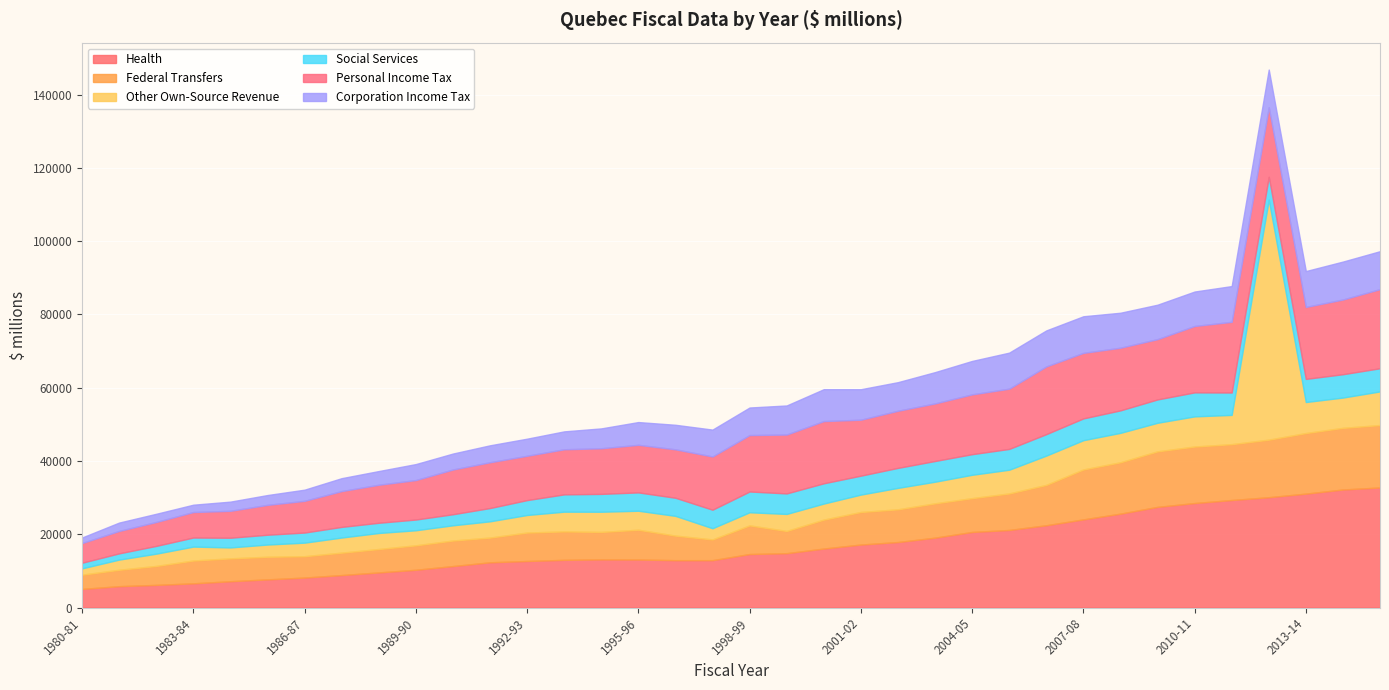

What is the spread (max minus min) of values at 1993-94?

8285.0